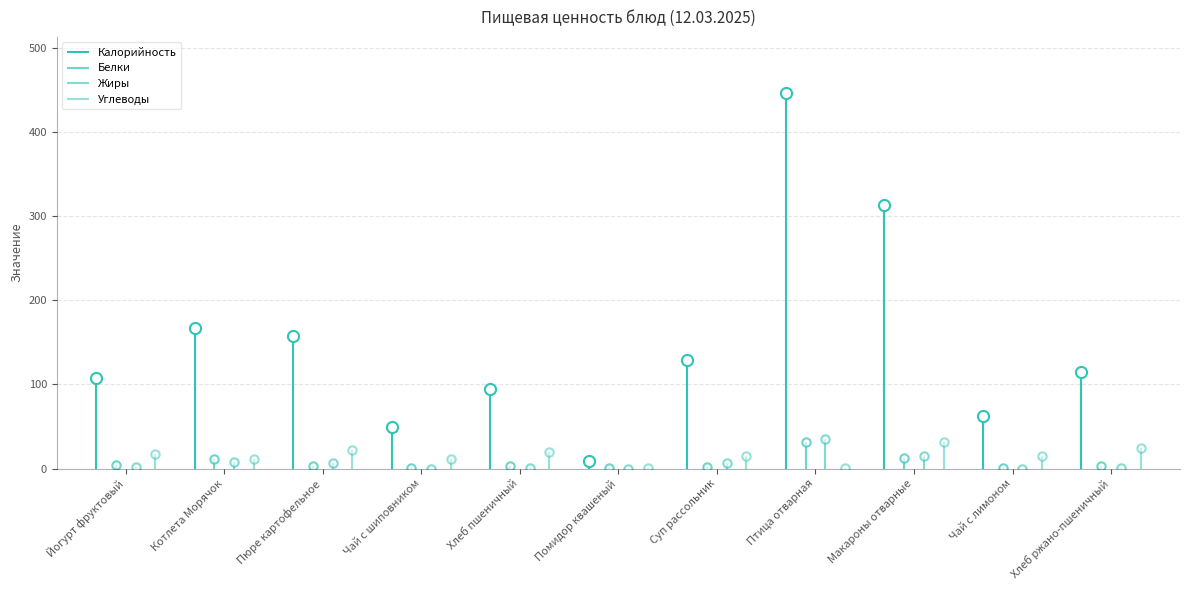

Rank the series by their maximum value, from highest to lowest.

Калорийность, Жиры, Углеводы, Белки